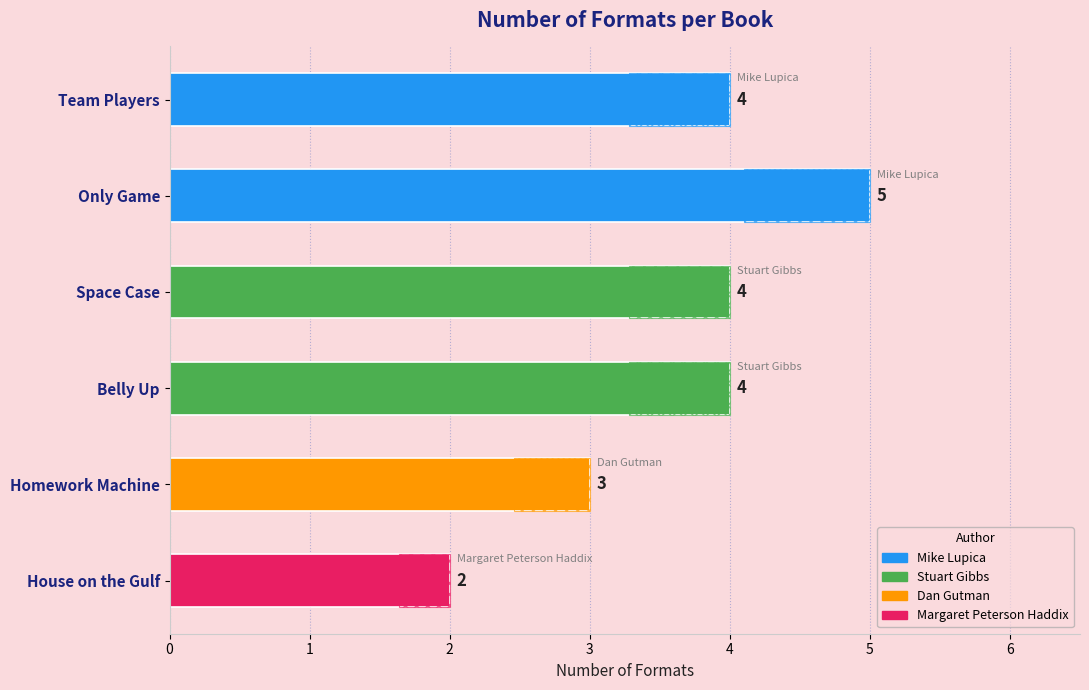

What position from the left is Homework Machine?

5